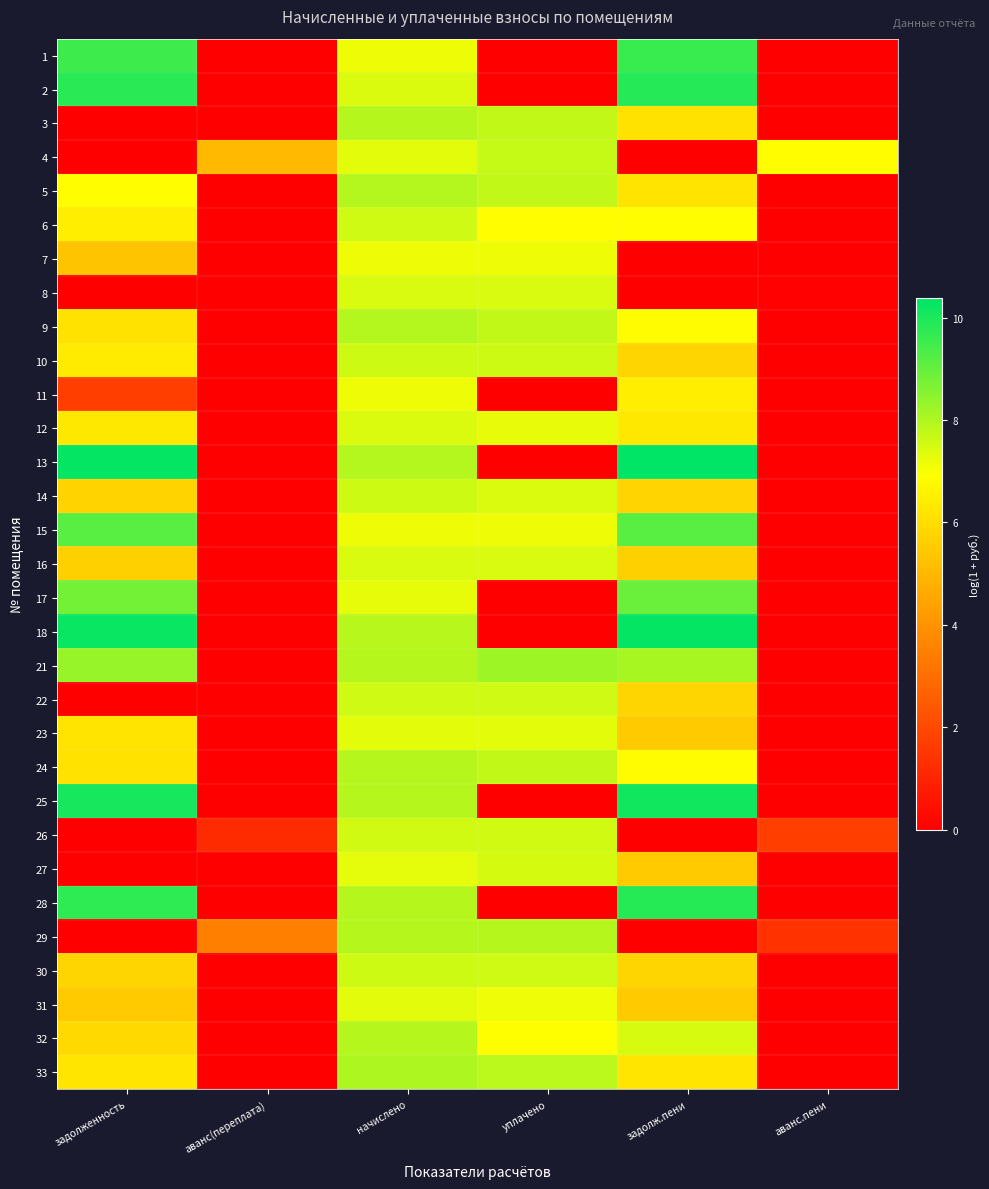

Reading left to right, transcribe all the data shown in this chart.

1: задолженность=9.5	аванс(переплата)=0.0	начислено=7.2	уплачено=0.0	задолж.пени=9.6	аванс.пени=0.0
2: задолженность=9.8	аванс(переплата)=0.0	начислено=7.4	уплачено=0.0	задолж.пени=9.9	аванс.пени=0.0
3: задолженность=0.0	аванс(переплата)=0.0	начислено=7.9	уплачено=7.7	задолж.пени=6.1	аванс.пени=0.0
4: задолженность=0.0	аванс(переплата)=5.0	начислено=7.3	уплачено=7.7	задолж.пени=0.0	аванс.пени=6.9
5: задолженность=6.9	аванс(переплата)=0.0	начислено=7.9	уплачено=7.7	задолж.пени=6.2	аванс.пени=0.0
6: задолженность=6.5	аванс(переплата)=0.0	начислено=7.6	уплачено=6.9	задолж.пени=6.9	аванс.пени=0.0
7: задолженность=5.3	аванс(переплата)=0.0	начислено=7.1	уплачено=7.1	задолж.пени=0.0	аванс.пени=0.0
8: задолженность=0.0	аванс(переплата)=0.0	начислено=7.4	уплачено=7.4	задолж.пени=0.0	аванс.пени=0.1
9: задолженность=6.1	аванс(переплата)=0.0	начислено=7.9	уплачено=7.7	задолж.пени=6.8	аванс.пени=0.0
10: задолженность=6.4	аванс(переплата)=0.0	начислено=7.6	уплачено=7.6	задолж.пени=5.8	аванс.пени=0.0
11: задолженность=1.7	аванс(переплата)=0.0	начислено=7.1	уплачено=0.0	задолж.пени=6.5	аванс.пени=0.0
12: задолженность=6.3	аванс(переплата)=0.0	начислено=7.4	уплачено=7.2	задолж.пени=6.3	аванс.пени=0.0
13: задолженность=10.3	аванс(переплата)=0.0	начислено=7.9	уплачено=0.0	задолж.пени=10.4	аванс.пени=0.0
14: задолженность=5.8	аванс(переплата)=0.0	начислено=7.6	уплачено=7.4	задолж.пени=5.8	аванс.пени=0.0
15: задолженность=9.1	аванс(переплата)=0.0	начислено=7.1	уплачено=7.2	задолж.пени=9.2	аванс.пени=0.0
16: задолженность=5.6	аванс(переплата)=0.0	начислено=7.4	уплачено=7.4	задолж.пени=5.6	аванс.пени=0.0
17: задолженность=8.8	аванс(переплата)=0.0	начислено=7.3	уплачено=0.0	задолж.пени=8.9	аванс.пени=0.0
18: задолженность=10.2	аванс(переплата)=0.0	начислено=7.9	уплачено=0.0	задолж.пени=10.3	аванс.пени=0.0
21: задолженность=8.3	аванс(переплата)=0.0	начислено=7.9	уплачено=8.2	задолж.пени=8.1	аванс.пени=0.0
22: задолженность=0.0	аванс(переплата)=0.0	начислено=7.6	уплачено=7.6	задолж.пени=5.8	аванс.пени=0.0
23: задолженность=6.2	аванс(переплата)=0.0	начислено=7.3	уплачено=7.3	задолж.пени=5.5	аванс.пени=0.0
24: задолженность=6.1	аванс(переплата)=0.0	начислено=7.9	уплачено=7.7	задолж.пени=6.8	аванс.пени=0.0
25: задолженность=10.1	аванс(переплата)=0.0	начислено=7.9	уплачено=0.0	задолж.пени=10.1	аванс.пени=0.0
26: задолженность=0.0	аванс(переплата)=1.2	начислено=7.6	уплачено=7.6	задолж.пени=0.0	аванс.пени=1.7
27: задолженность=0.0	аванс(переплата)=0.0	начислено=7.3	уплачено=7.5	задолж.пени=5.5	аванс.пени=0.0
28: задолженность=9.7	аванс(переплата)=0.0	начислено=7.9	уплачено=0.0	задолж.пени=9.8	аванс.пени=0.0
29: задолженность=0.0	аванс(переплата)=3.5	начислено=7.9	уплачено=7.9	задолж.пени=0.0	аванс.пени=1.4
30: задолженность=5.8	аванс(переплата)=0.0	начислено=7.6	уплачено=7.6	задолж.пени=5.8	аванс.пени=0.0
31: задолженность=5.5	аванс(переплата)=0.0	начислено=7.3	уплачено=7.1	задолж.пени=5.5	аванс.пени=0.0
32: задолженность=5.9	аванс(переплата)=0.0	начислено=7.9	уплачено=6.9	задолж.пени=7.5	аванс.пени=0.0
33: задолженность=6.2	аванс(переплата)=0.0	начислено=8.0	уплачено=7.8	задолж.пени=6.2	аванс.пени=0.0